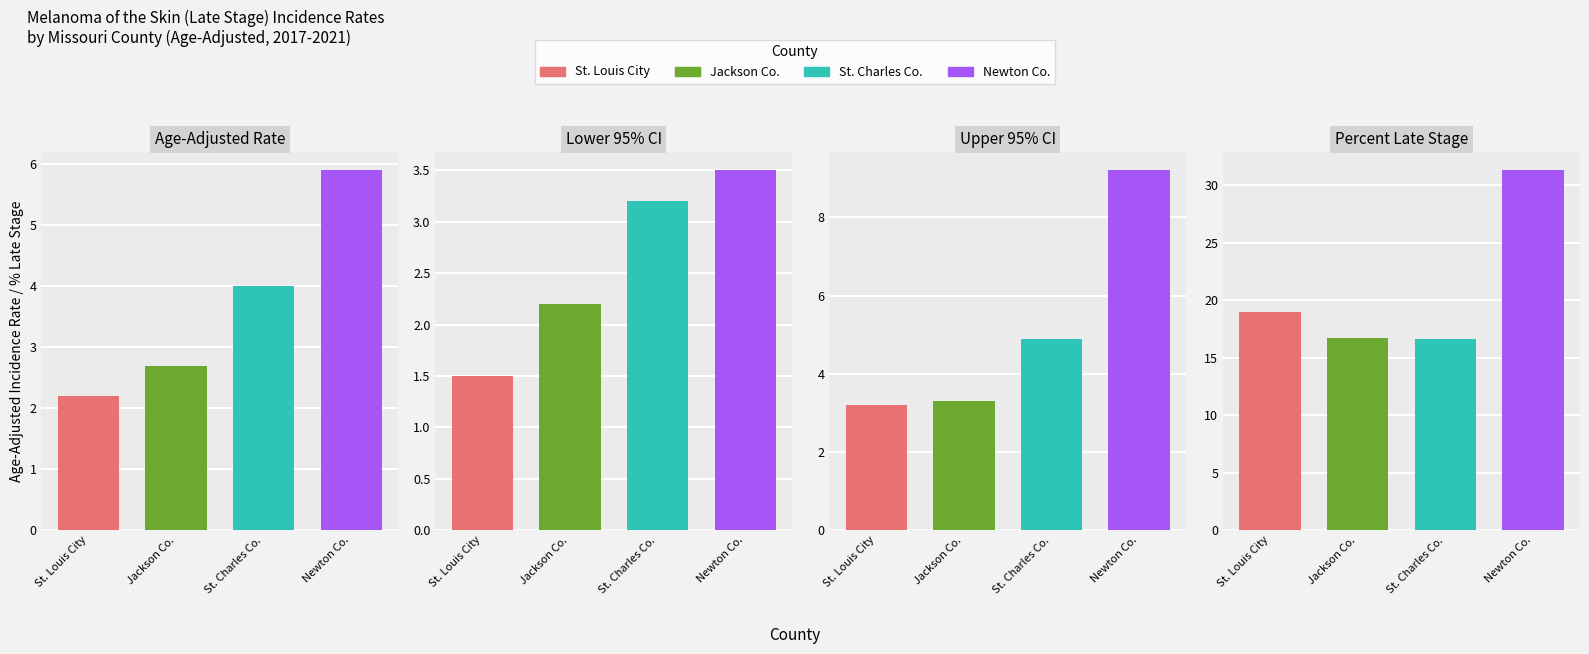

List the series in order of their peak value, lowest first.

Lower 95% CI, Age-Adjusted Rate, Upper 95% CI, Percent Late Stage